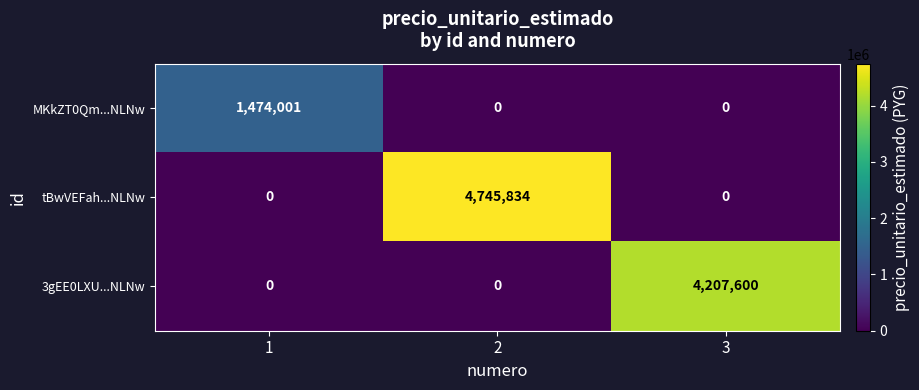

Reading left to right, what are all the values shown in this chart?

MKkZT0Qm...NLNw: 1474001	0	0
tBwVEFah...NLNw: 0	4745834	0
3gEE0LXU...NLNw: 0	0	4207600